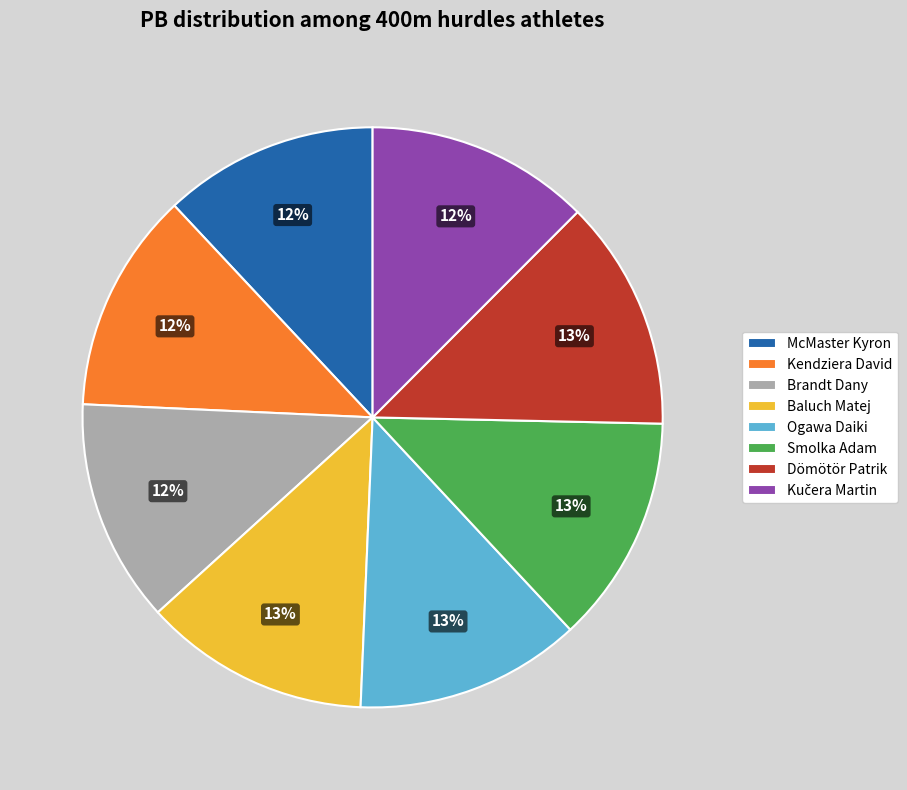

Does any single category account for the majority?

No